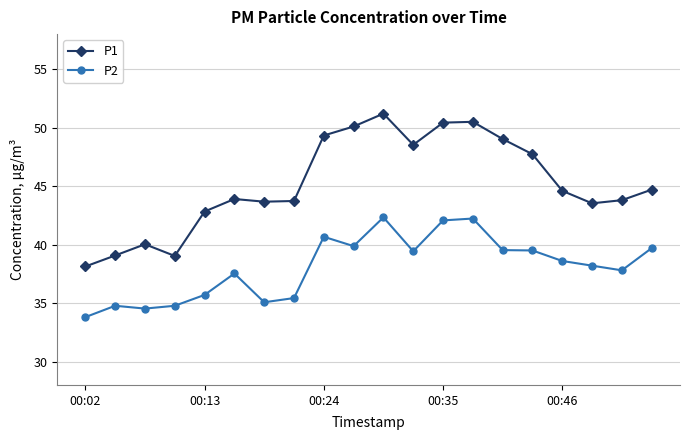

True or false: P2 has more than 0 points higher than both neighbors.

True